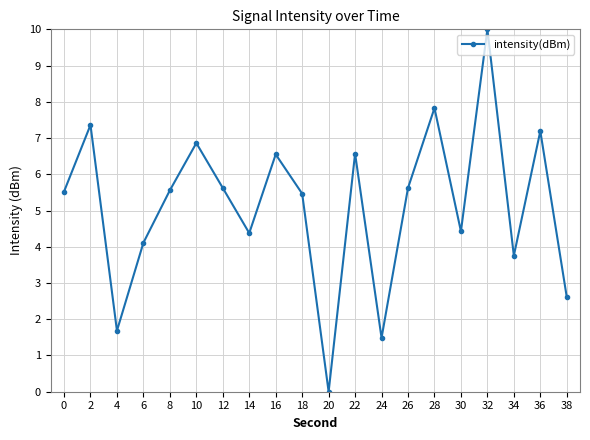

Which label corresponds to the largest value in the chart?

32